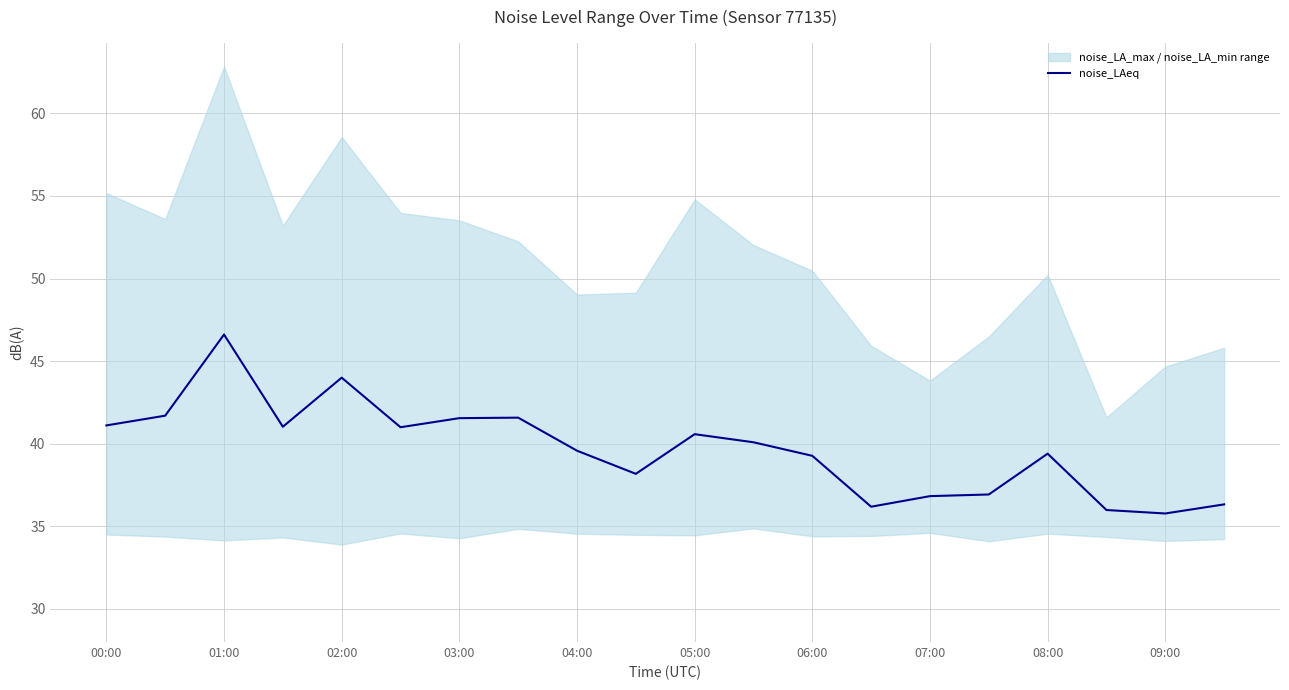

Is it true that noise_LAeq equals 63.2 at 01:00?

False